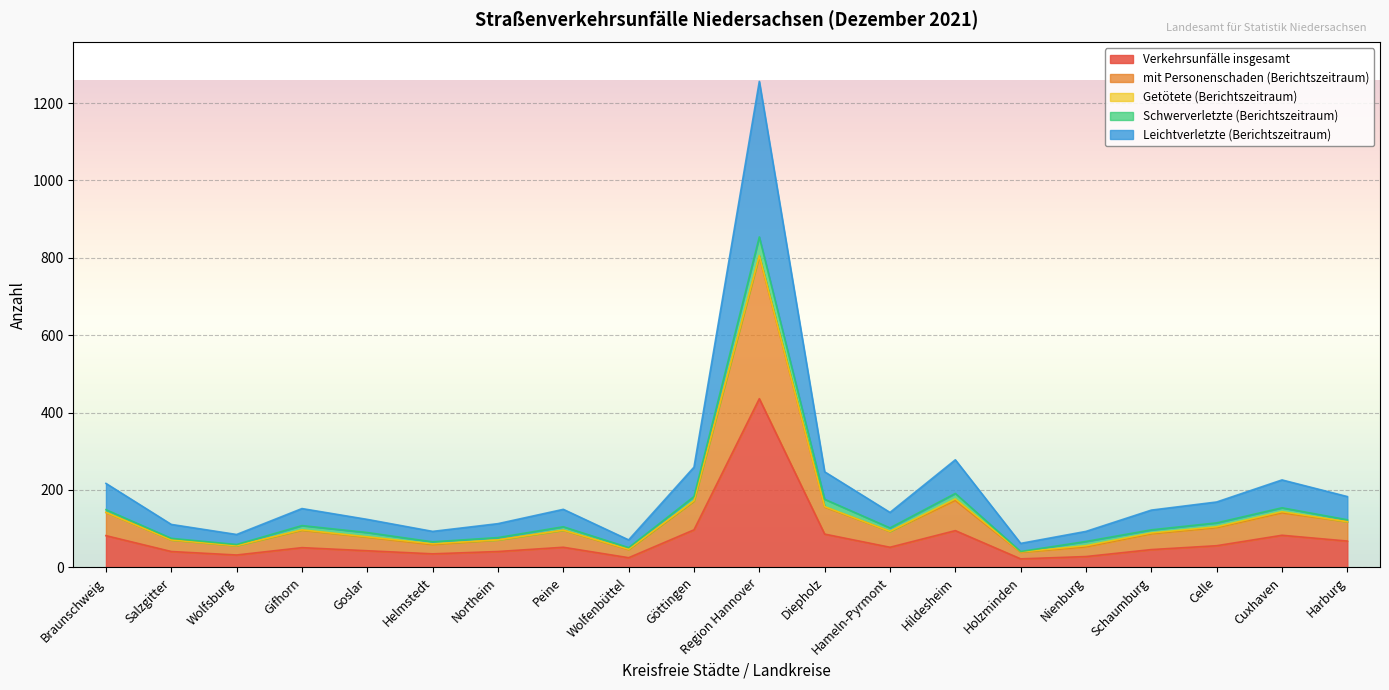

True or false: Verkehrsunfälle insgesamt and mit Personenschaden (Berichtszeitraum) intersect in this chart.

False